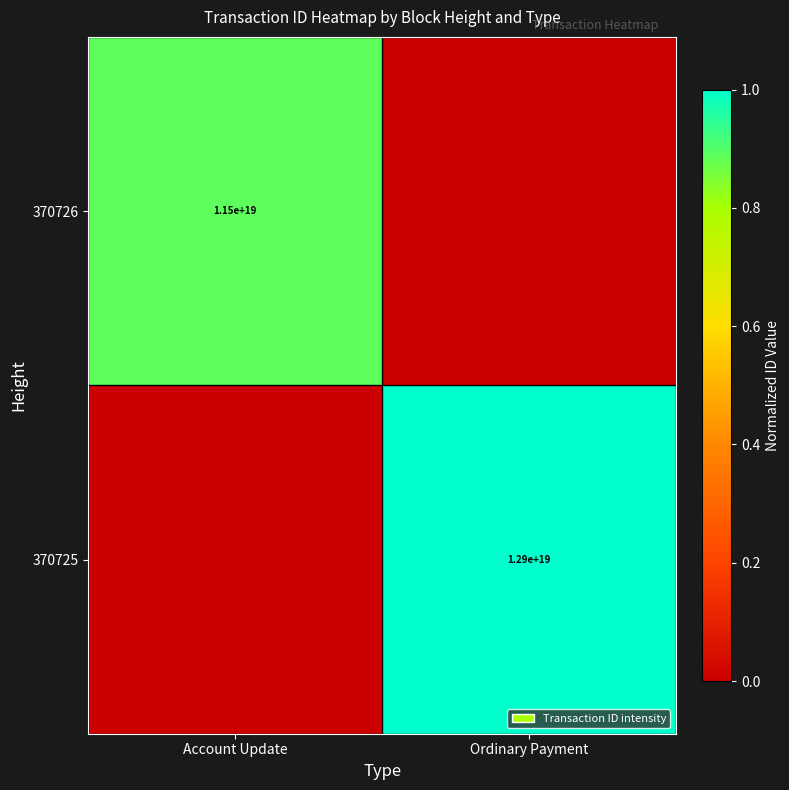

What is the spread (max minus min) of values at Account Update?

0.9